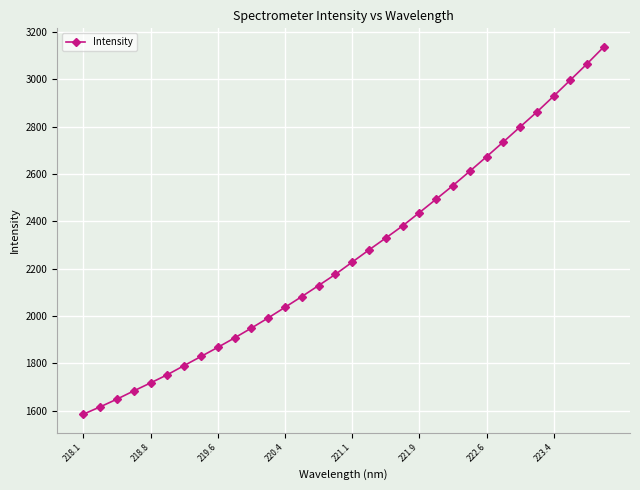

What is the value of the 26th point from the left?

2734.9